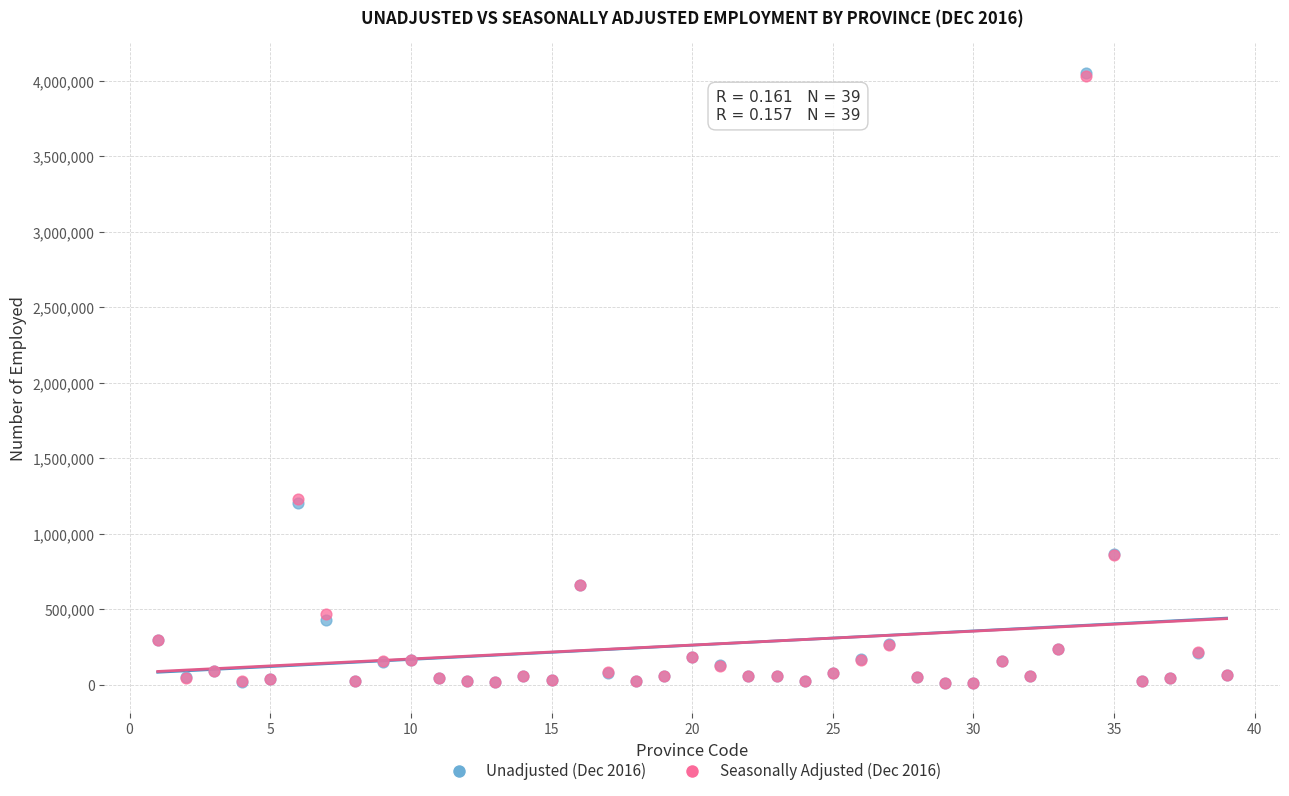

What are all the series names shown in the legend?

Unadjusted (Dec 2016), Seasonally Adjusted (Dec 2016)